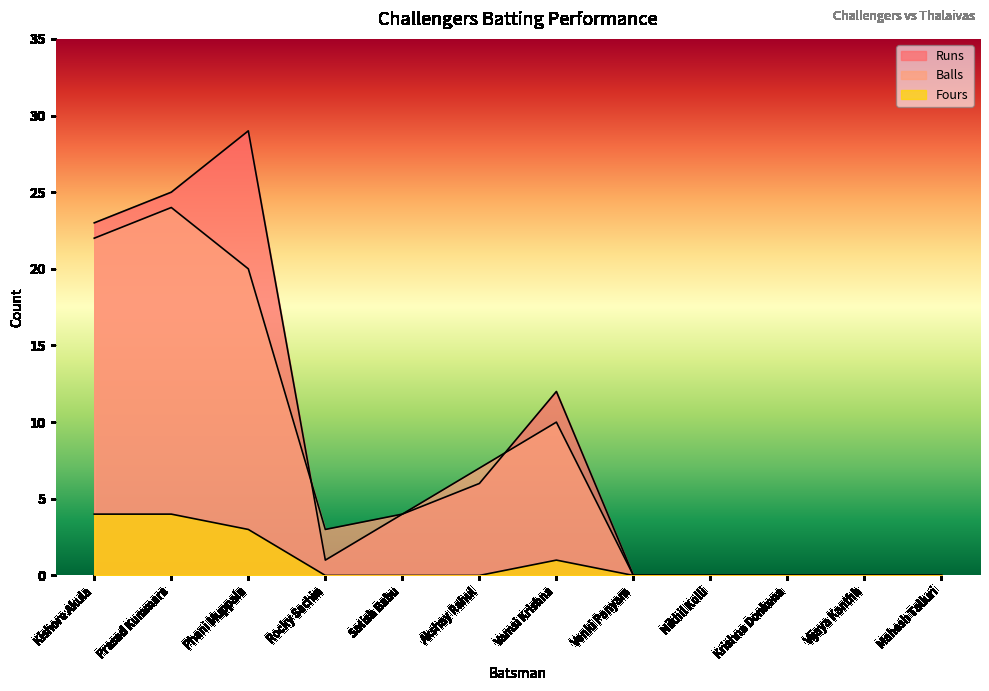

What is the total value across all series at Satish Babu?

8